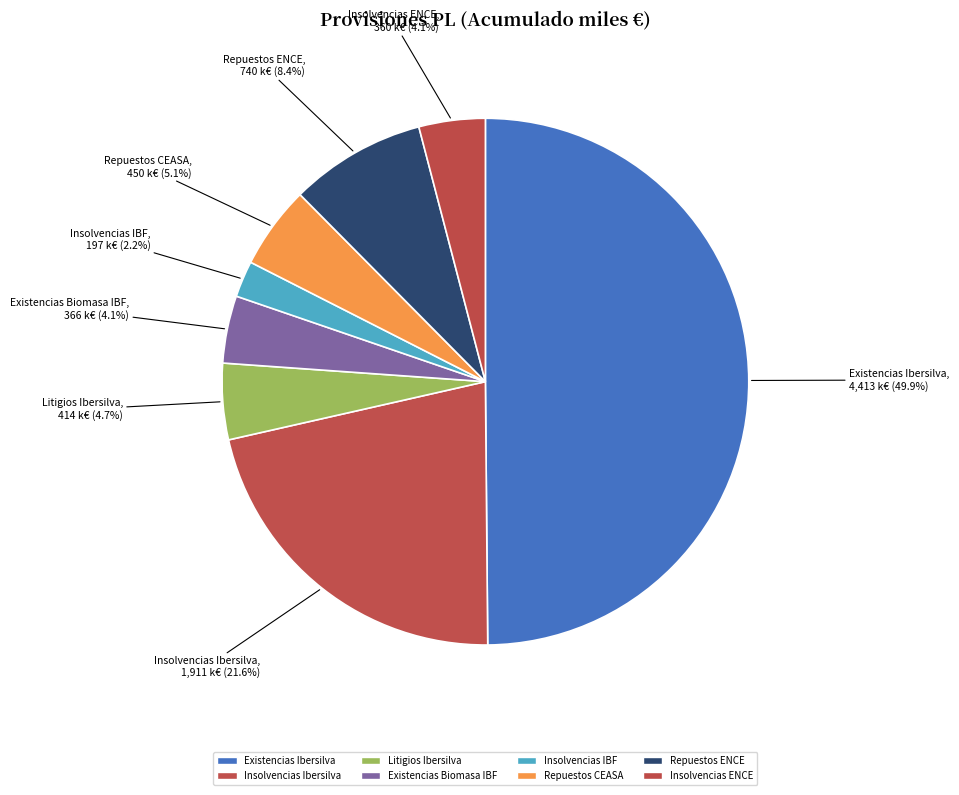

What is the largest slice in the pie chart?

Existencias Ibersilva